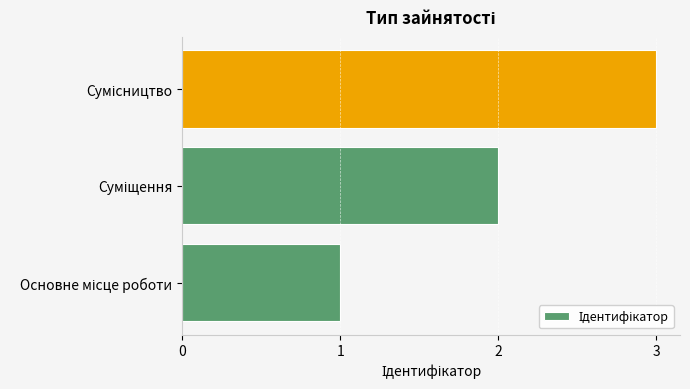

Does the chart contain any negative values?

No